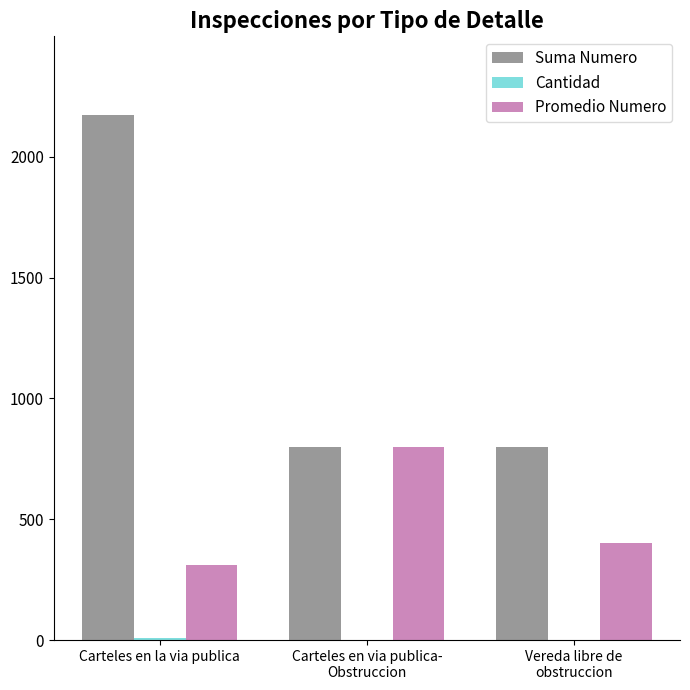

How many distinct data groups are displayed?

3